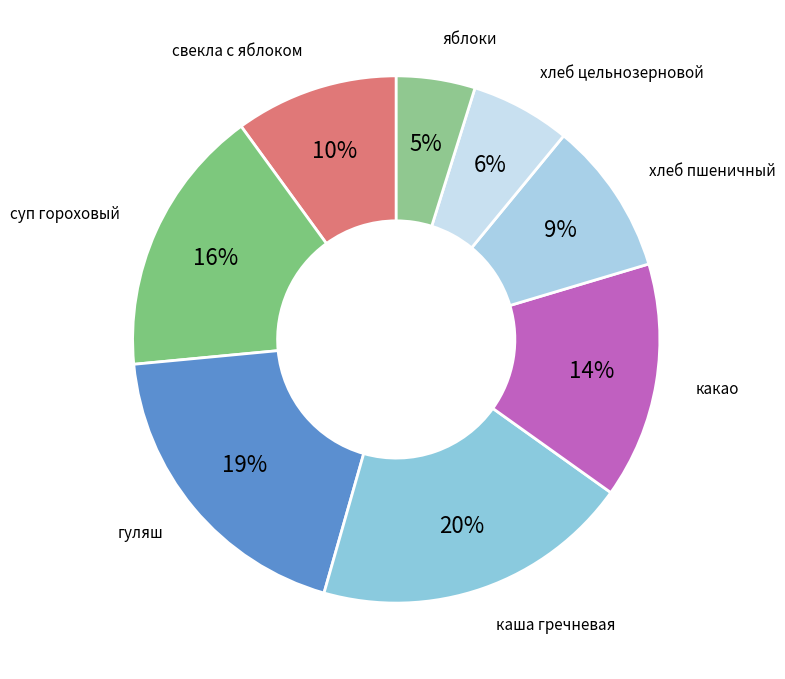

The яблоки slice represents 5% of the pie. True or false?

True